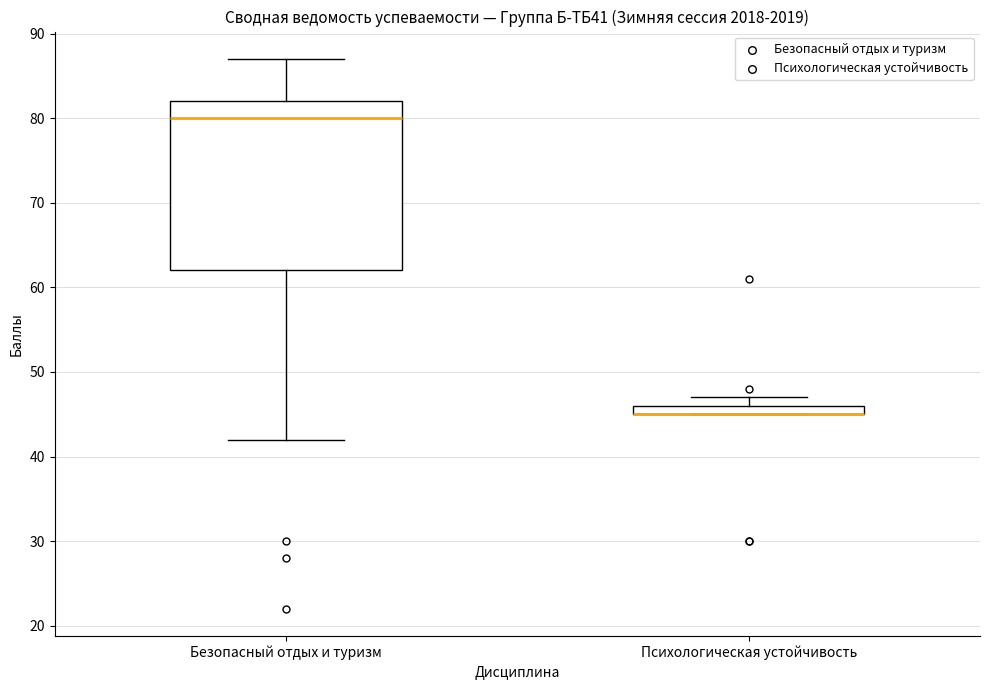

Comparing the boxes themselves (not the whiskers), which one is the tallest?

Безопасный отдых и туризм